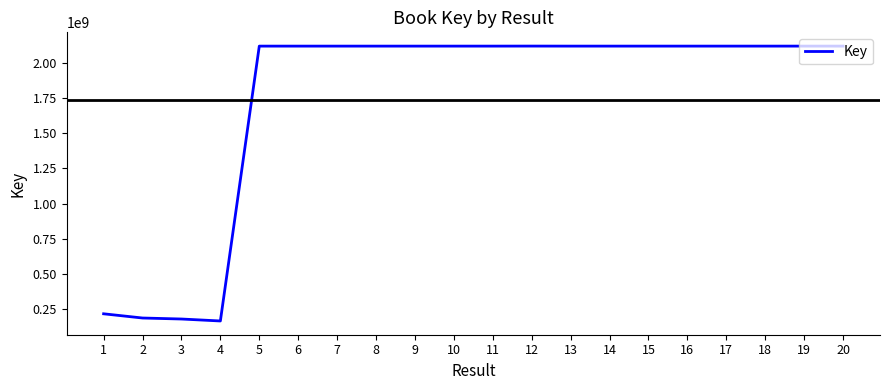

The value at 6 is 733668762. True or false?

False